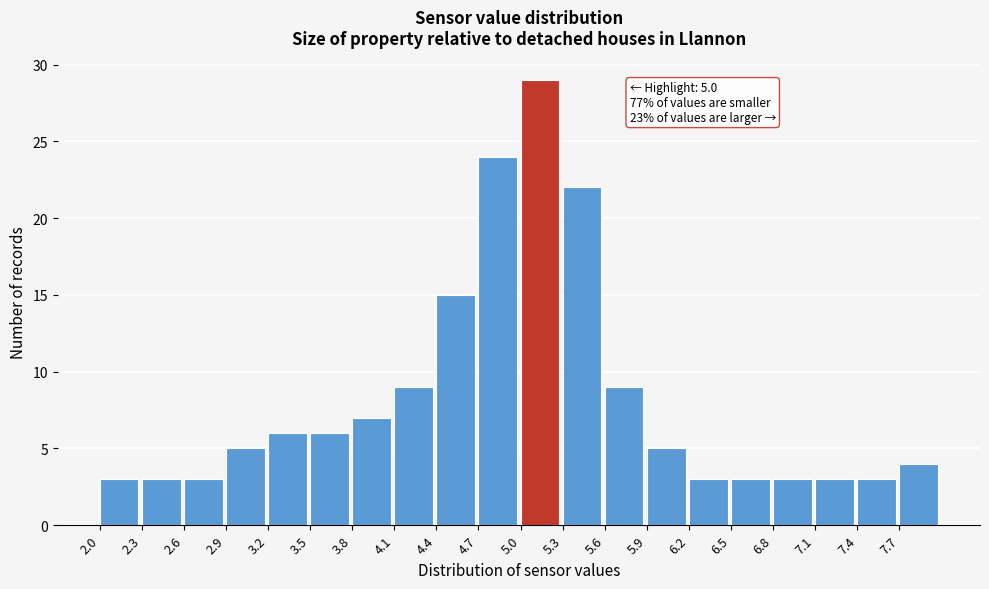

Over which range of the x-axis is the bar tallest?

5.0 to 5.3